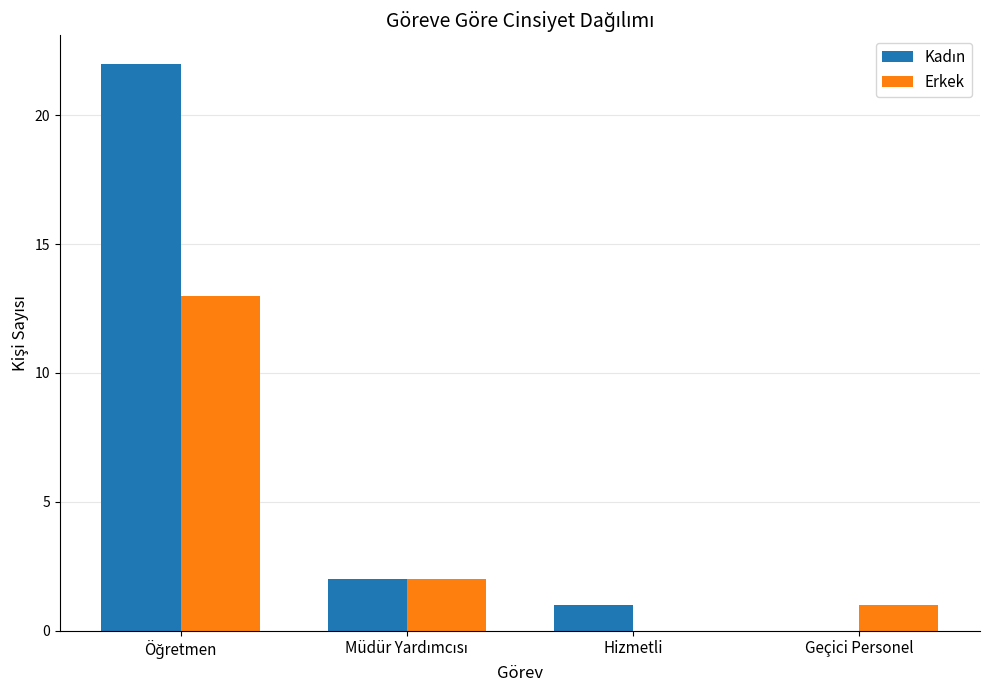

True or false: Erkek has a value of 1 at Geçici Personel.

True